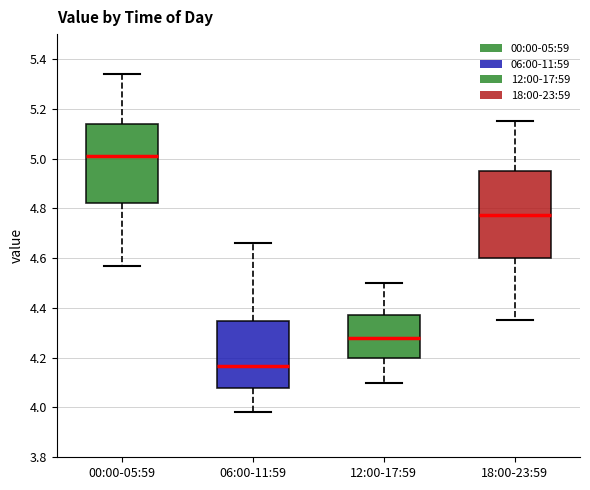

Reading left to right, transcribe this box plot: for each box, give where its median line is, the range the box spans, and where its two whiskers end, as read against the y-axis. The values are not printed on the chart, so give them approximately, as read against the axis.

00:00-05:59: median 5.02, box 4.82 to 5.14, whiskers 4.58 to 5.34
06:00-11:59: median 4.16, box 4.08 to 4.34, whiskers 3.98 to 4.66
12:00-17:59: median 4.28, box 4.20 to 4.38, whiskers 4.10 to 4.50
18:00-23:59: median 4.78, box 4.60 to 4.96, whiskers 4.36 to 5.16